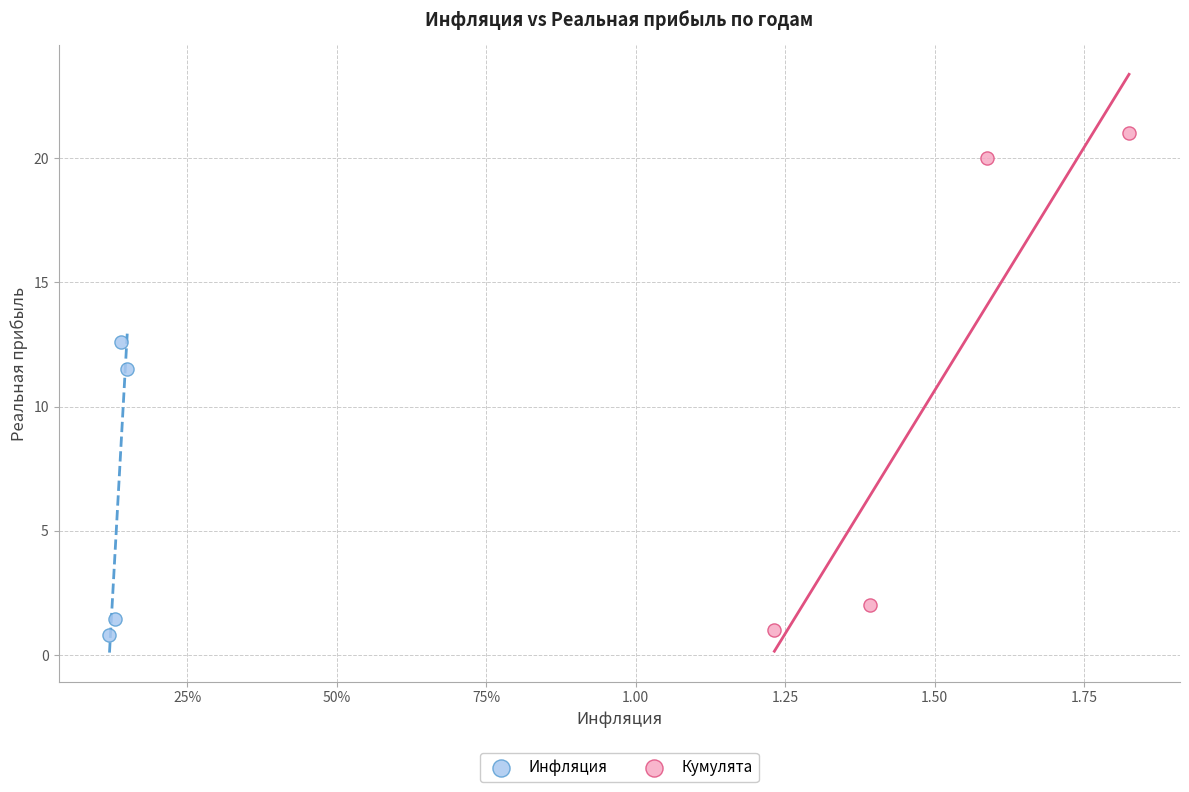

Which series has the largest Y range (max minus min)?

Кумулята